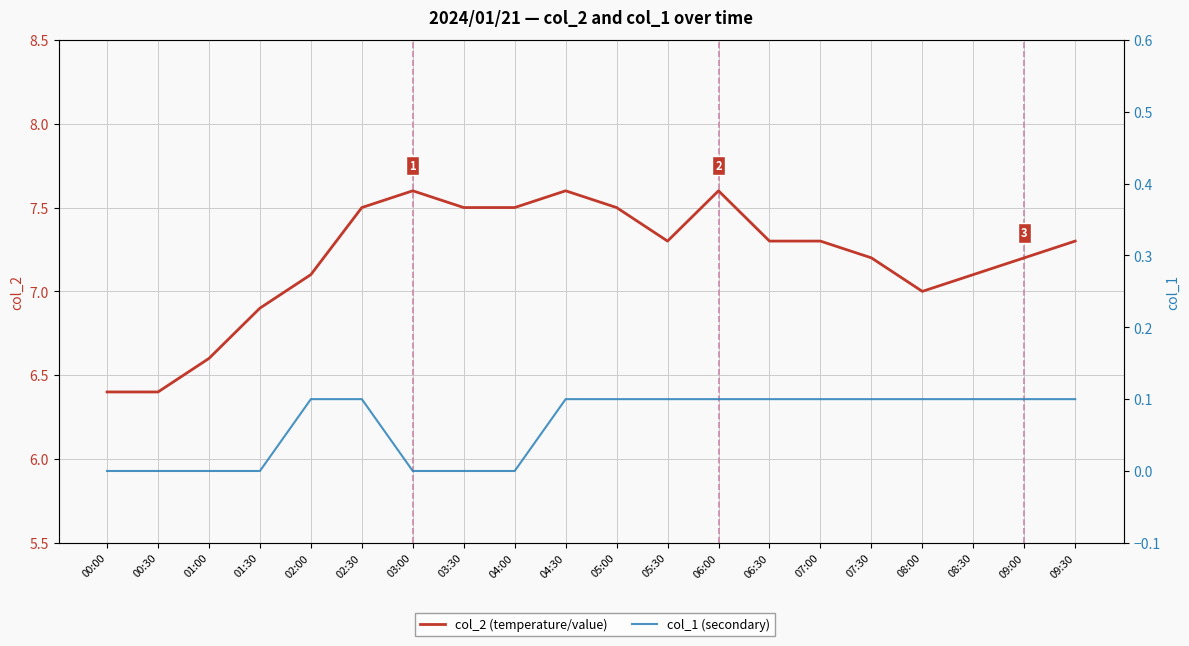

In col_2 (temperature/value), how many points are higher than both neighbors (excluding endpoints)?

3